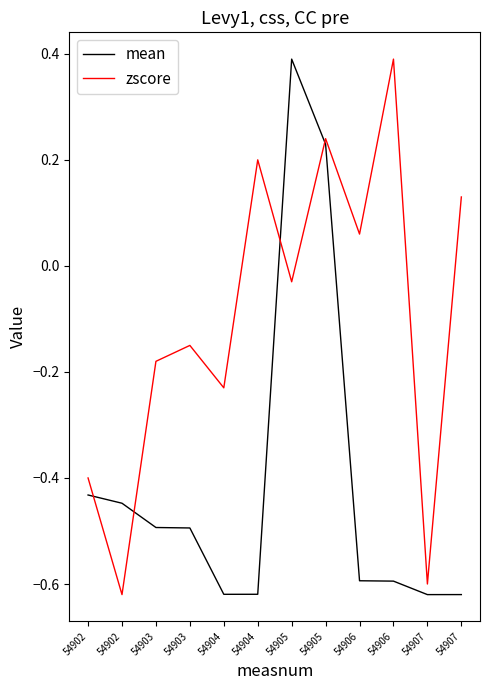

What are all the series names shown in the legend?

mean, zscore